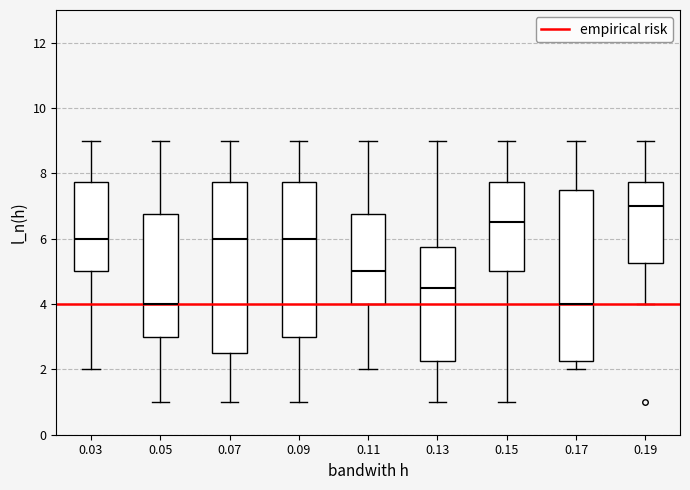

Reading left to right, read every box against the y-axis: the position of its median line, the range the box covers, and the ends of its whiskers. The values are not printed on the chart, so give them approximately, as read against the axis.

0.03: median 6.0, box 5.0 to 7.8, whiskers 2.0 to 9.0
0.05: median 4.0, box 3.0 to 6.8, whiskers 1.0 to 9.0
0.07: median 6.0, box 2.6 to 7.8, whiskers 1.0 to 9.0
0.09: median 6.0, box 3.0 to 7.8, whiskers 1.0 to 9.0
0.11: median 5.0, box 4.0 to 6.8, whiskers 2.0 to 9.0
0.13: median 4.6, box 2.2 to 5.8, whiskers 1.0 to 9.0
0.15: median 6.6, box 5.0 to 7.8, whiskers 1.0 to 9.0
0.17: median 4.0, box 2.2 to 7.6, whiskers 2.0 to 9.0
0.19: median 7.0, box 5.2 to 7.8, whiskers 4.0 to 9.0